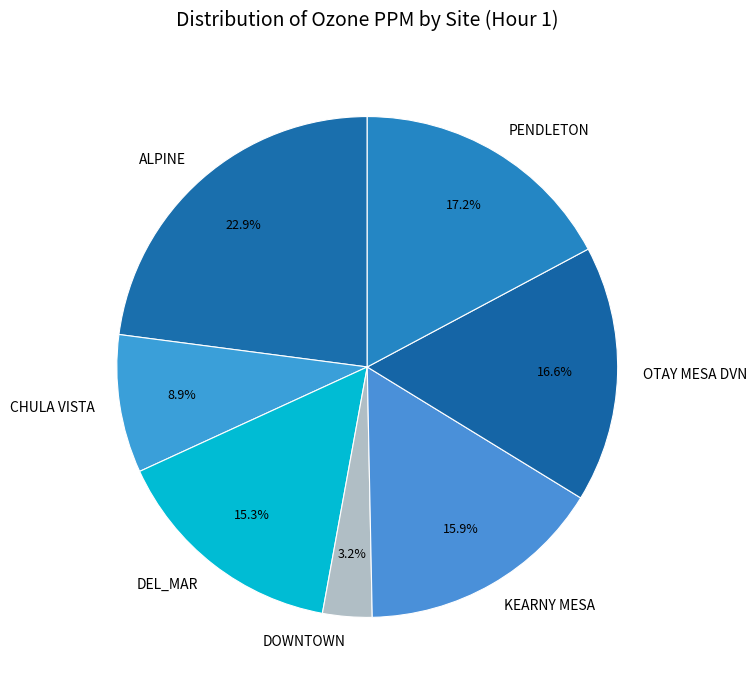

The CHULA VISTA slice represents 9% of the pie. True or false?

True